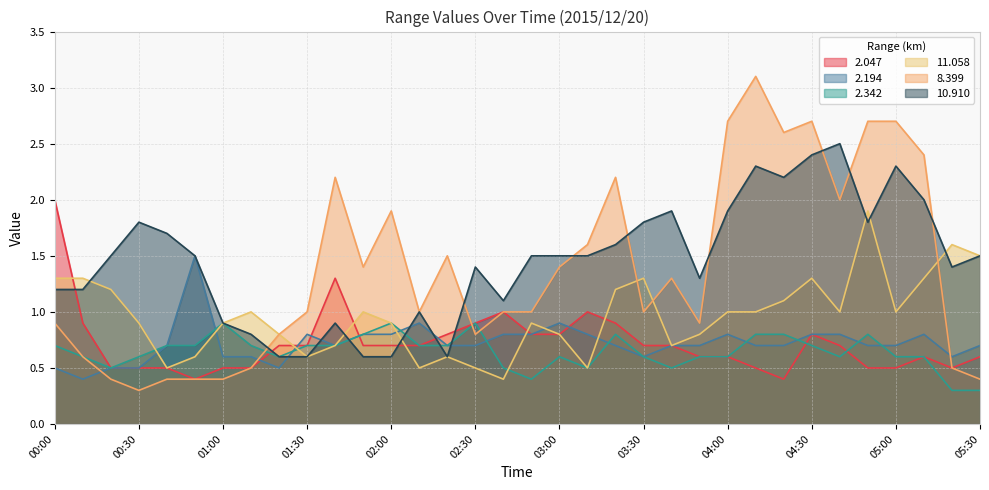

True or false: 2.342 has more than 2 interior local peaks.

True